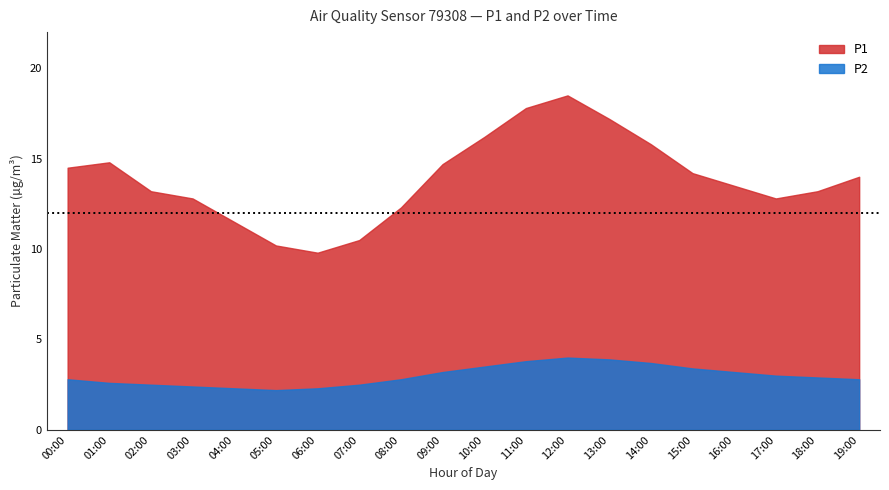

Where is the first local minimum for P1?

06:00